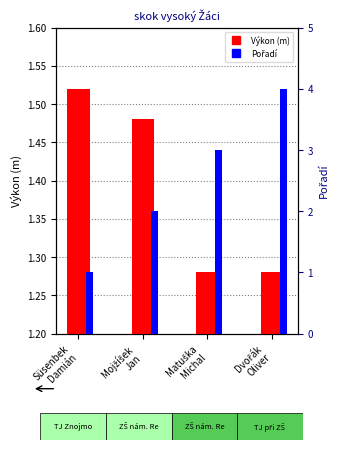

Rank the series by their maximum value, from lowest to highest.

Výkon, Pořadí